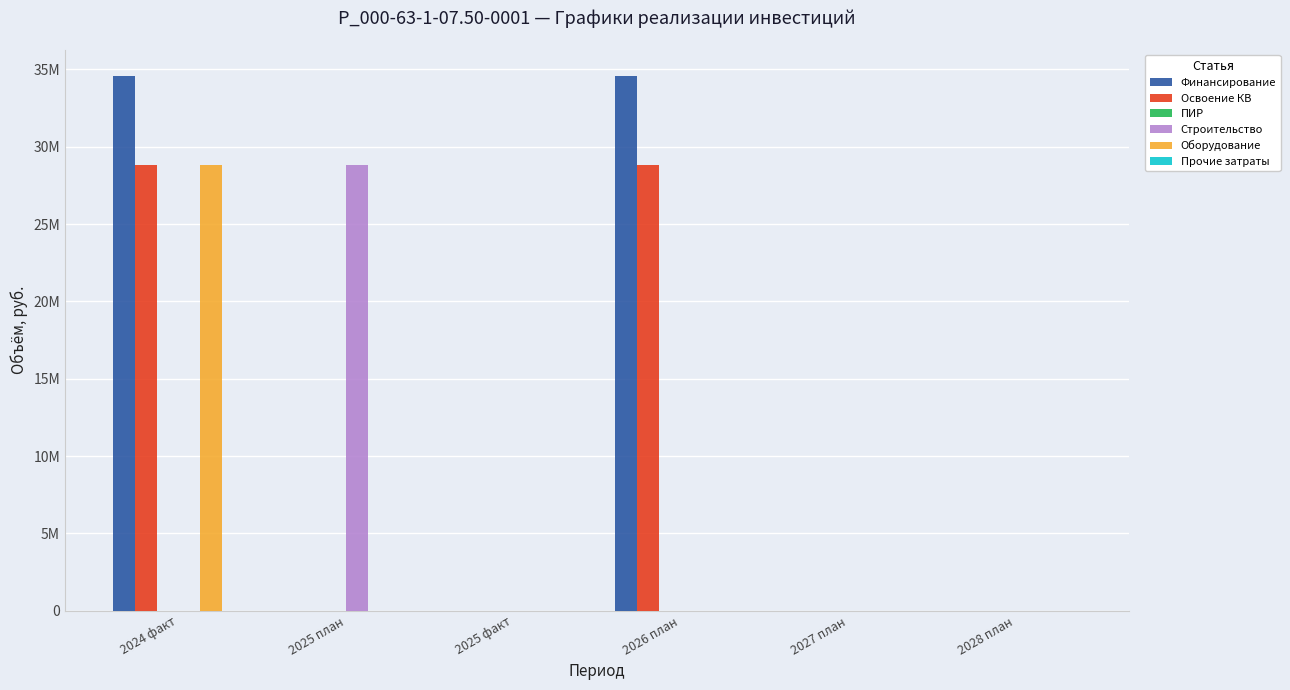

What is the sum of the Финансирование values at 2024 факт and 2027 план?

34560000